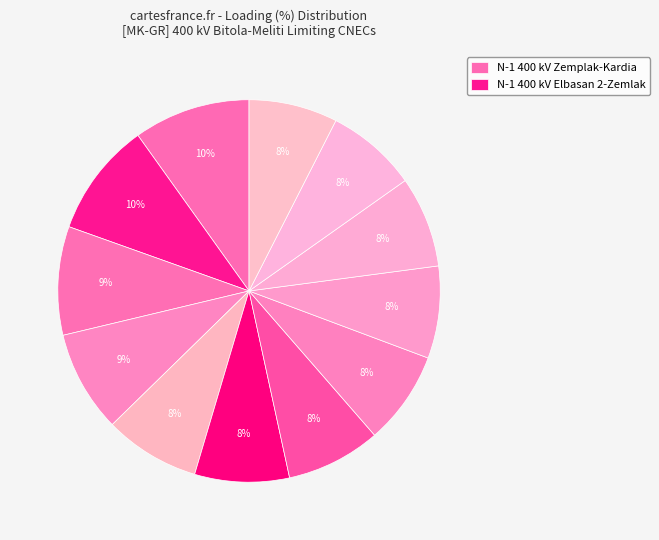

Count the number of slices in the pie.

12